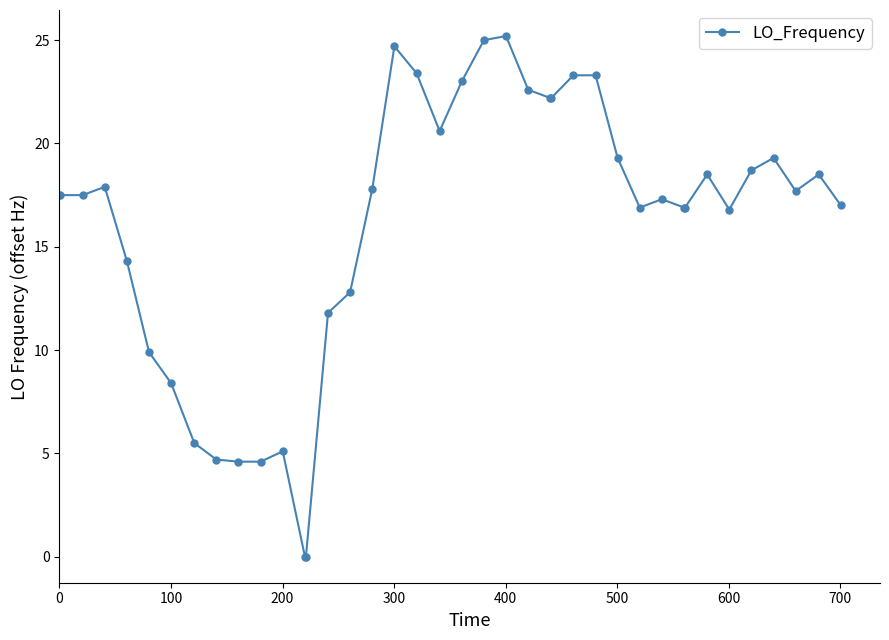

What is the maximum value shown in the chart?

25.2